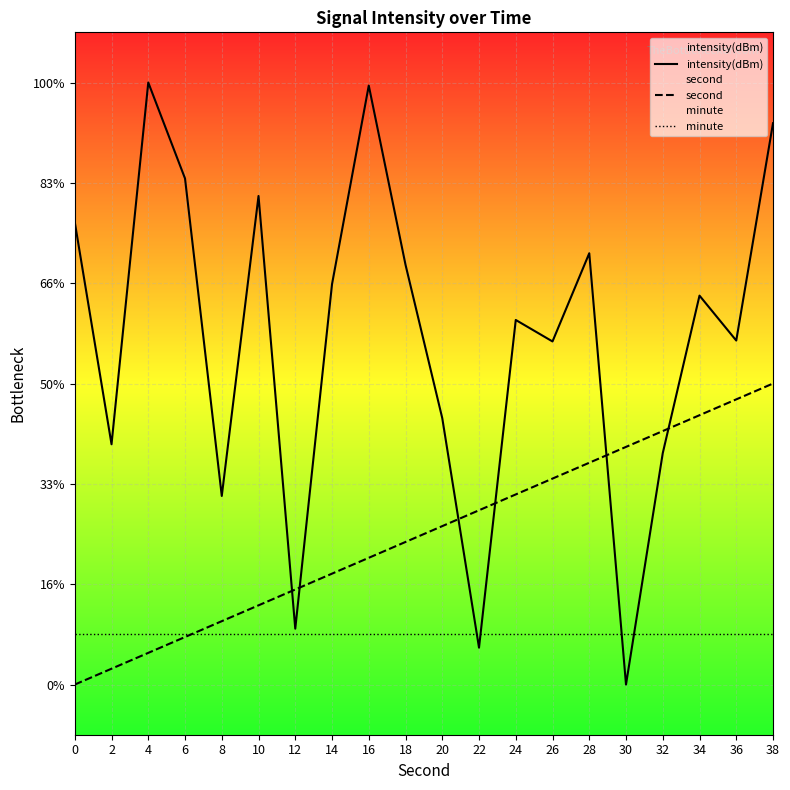

Is the value of second at 34 greater than the value of minute at 14?

Yes